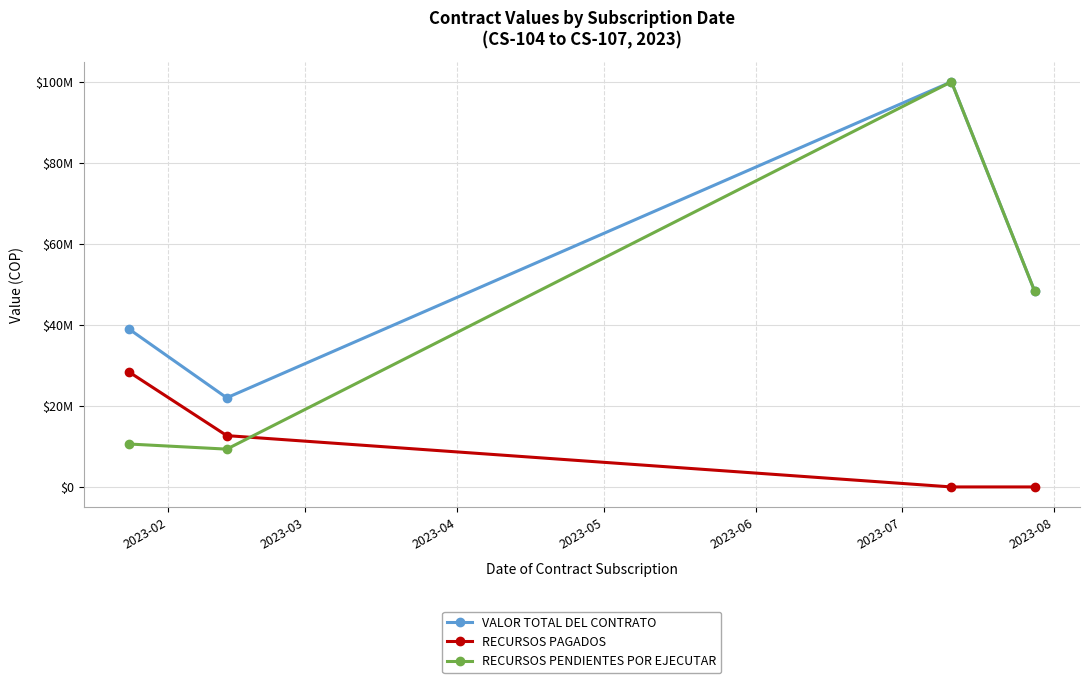

Is this an area chart (filled region under the line)?

No